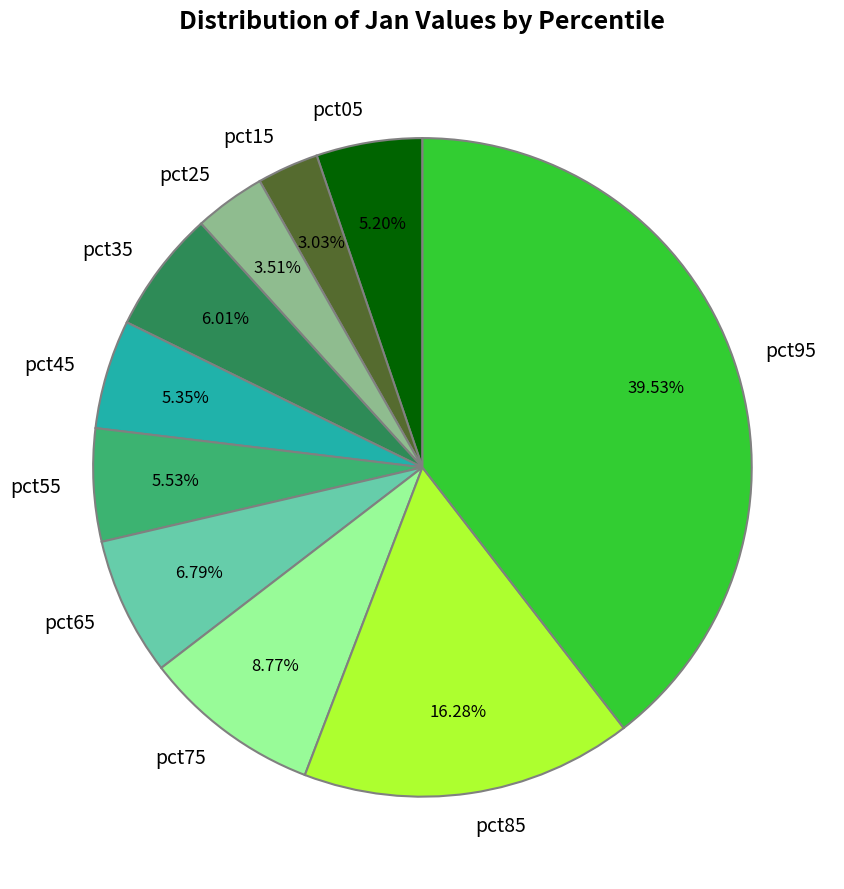

Does pct55 account for over 50% of the chart?

No